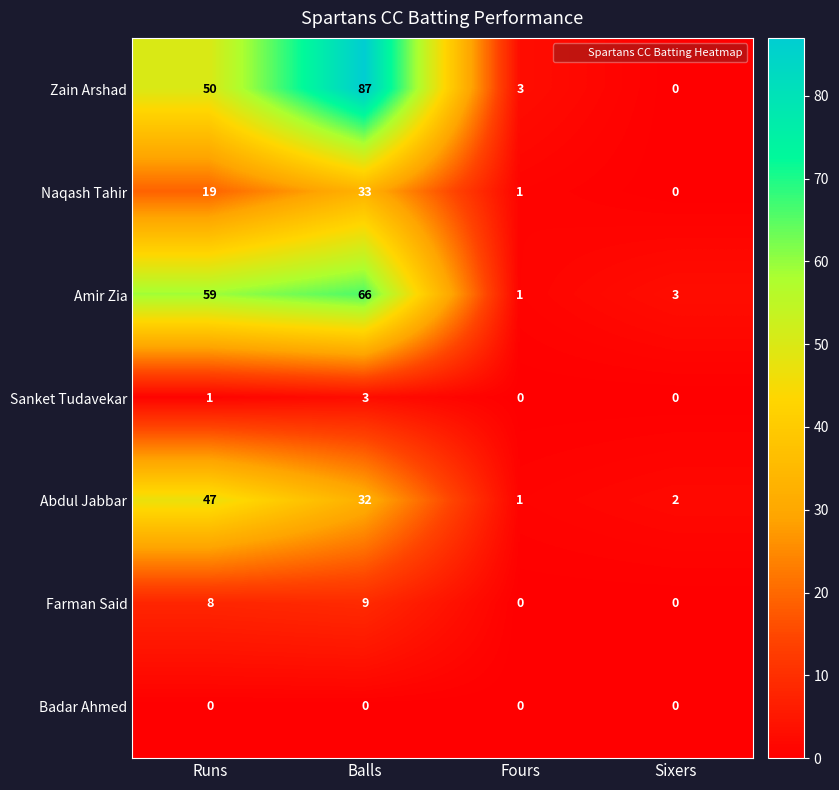

How many series are shown in this chart?

7